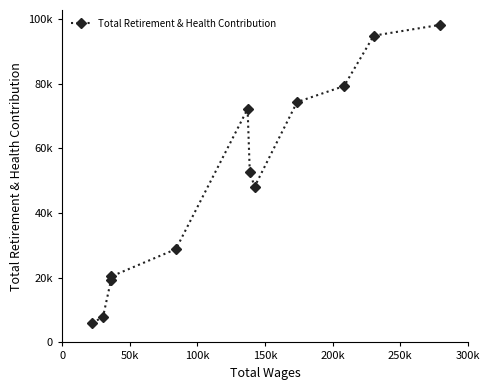

What is the value of the 10th point from the left?

79317